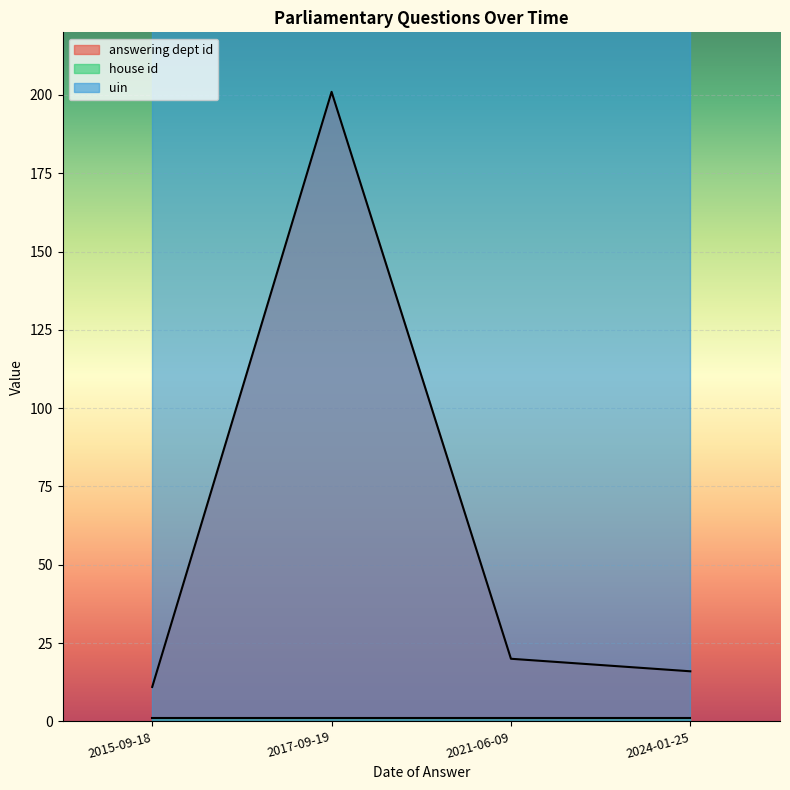

Where is house id nearest to the value 1?

2015-09-18